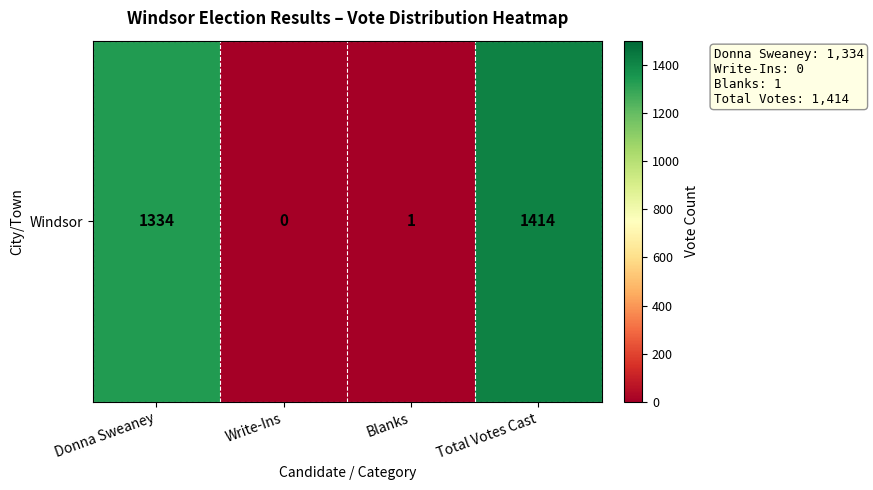

Reading left to right, extract all data points from this chart.

1334	0	1	1414